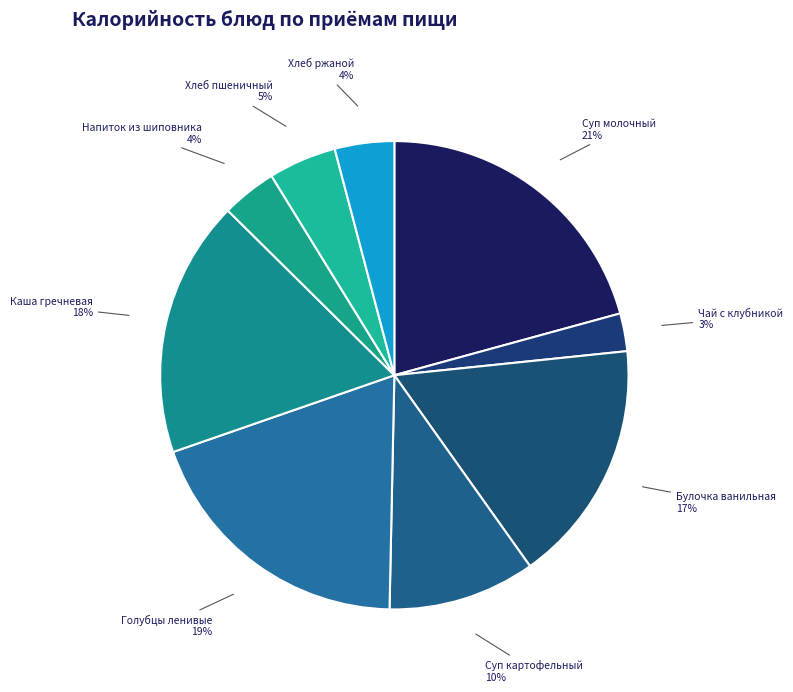

How many slices are in this pie chart?

9